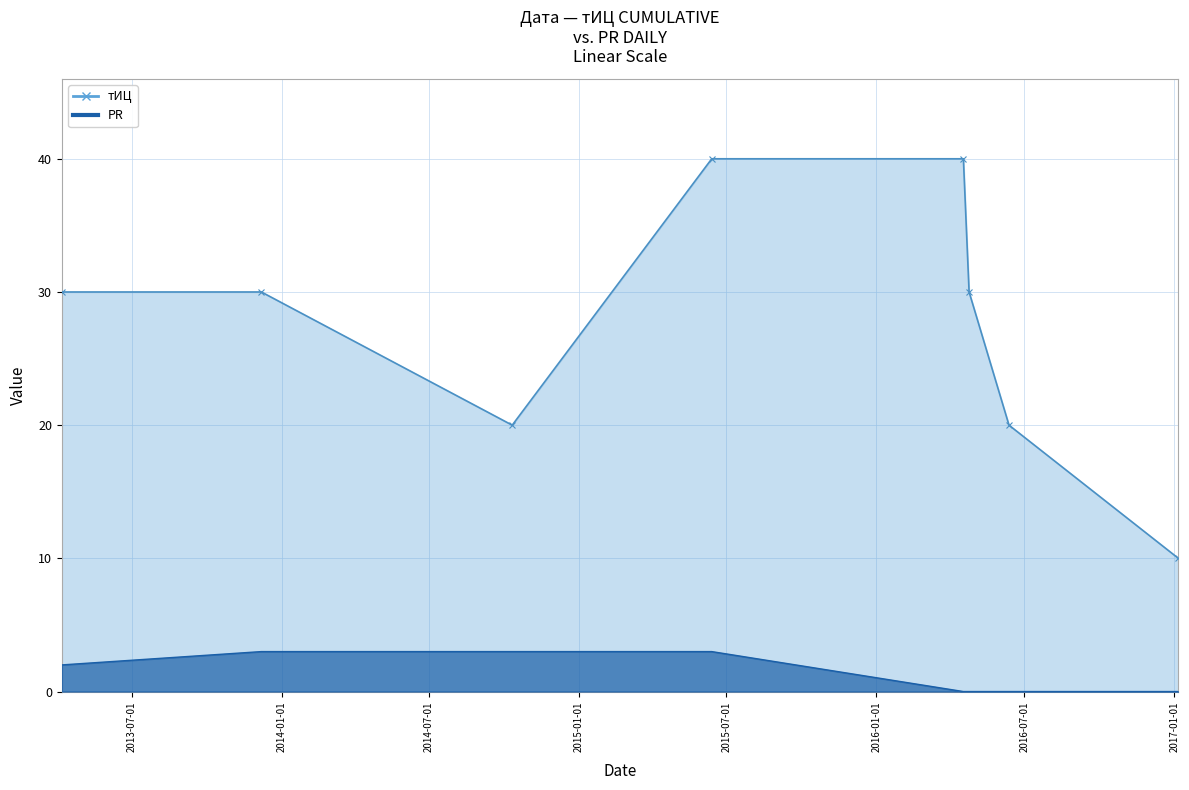

At which label is тИЦ closest to 25?

2013-04-06